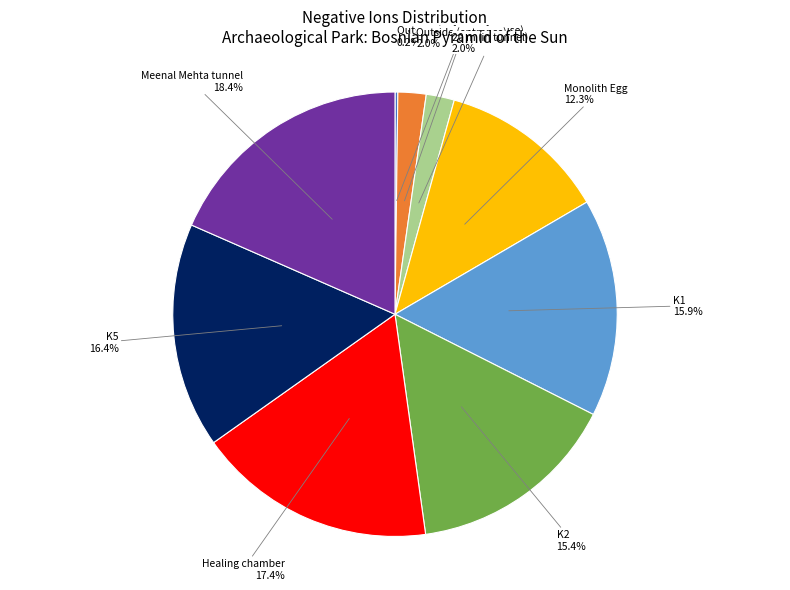

How much of the chart is everything except Healing chamber?

82.6%